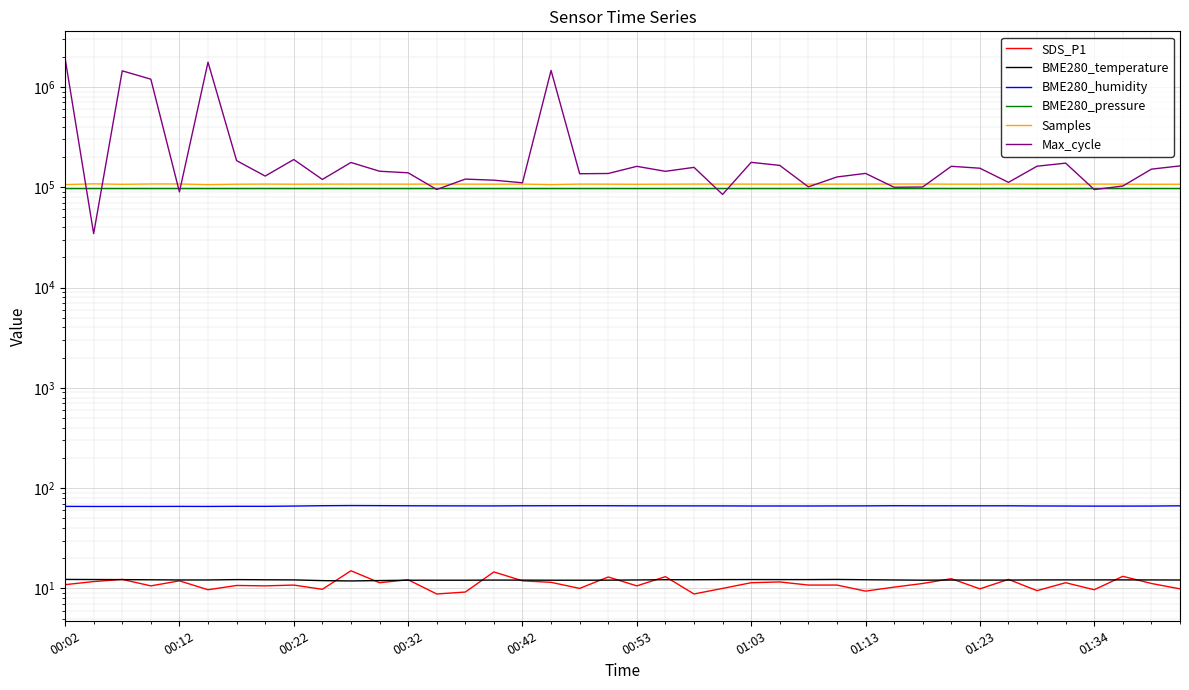

What is the greatest value displayed?

1938430.0